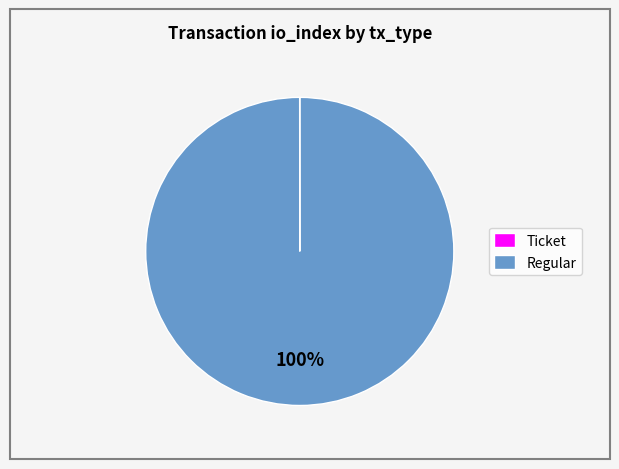

Which category has the biggest portion of the pie?

Regular